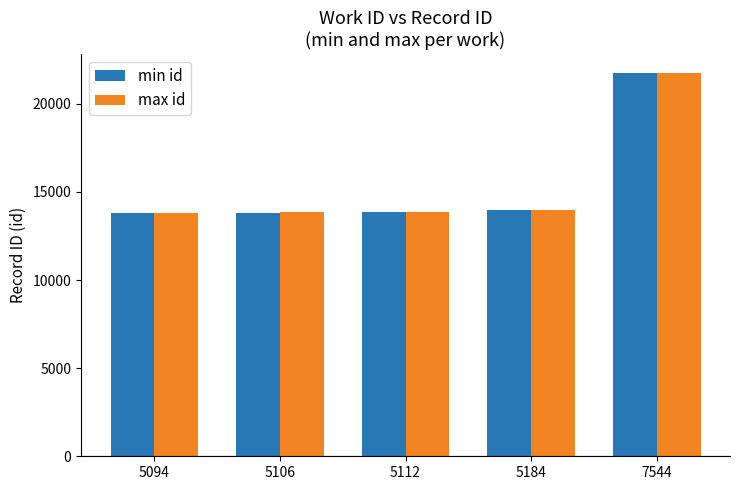

What value does the max id series have at 5094, to the nearest 50?

13800